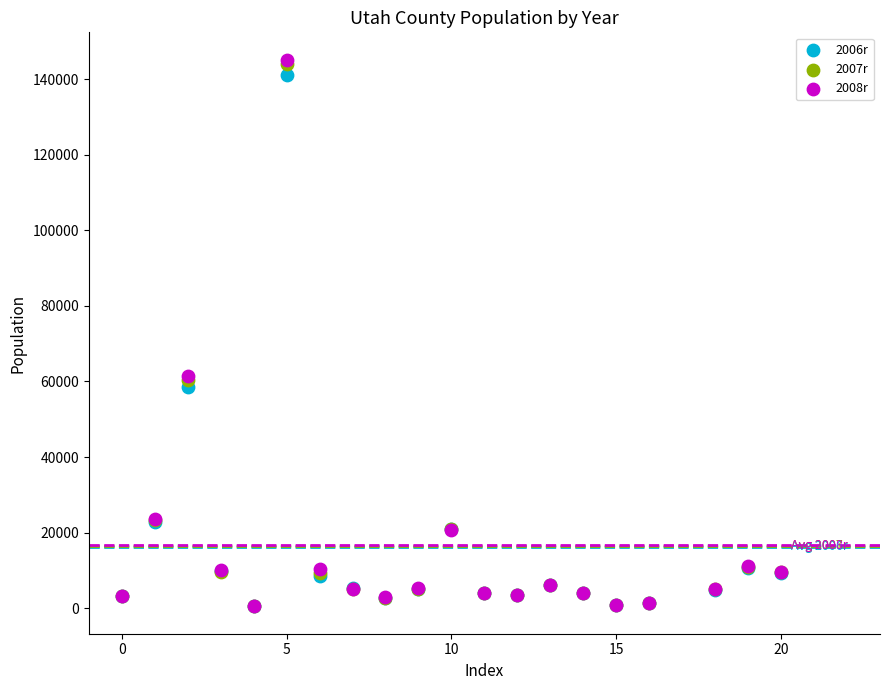

What are all the series names shown in the legend?

2006r, 2007r, 2008r